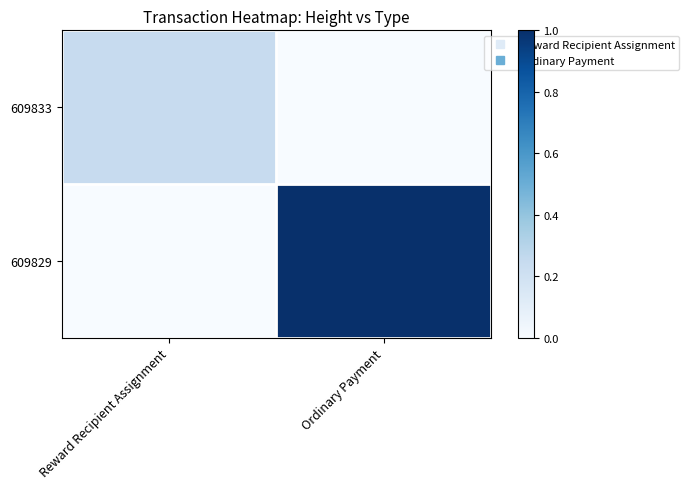

Reading right to left, transcribe all the data shown in this chart.

609833: Ordinary Payment=0.0	Reward Recipient Assignment=0.2
609829: Ordinary Payment=1.0	Reward Recipient Assignment=0.0